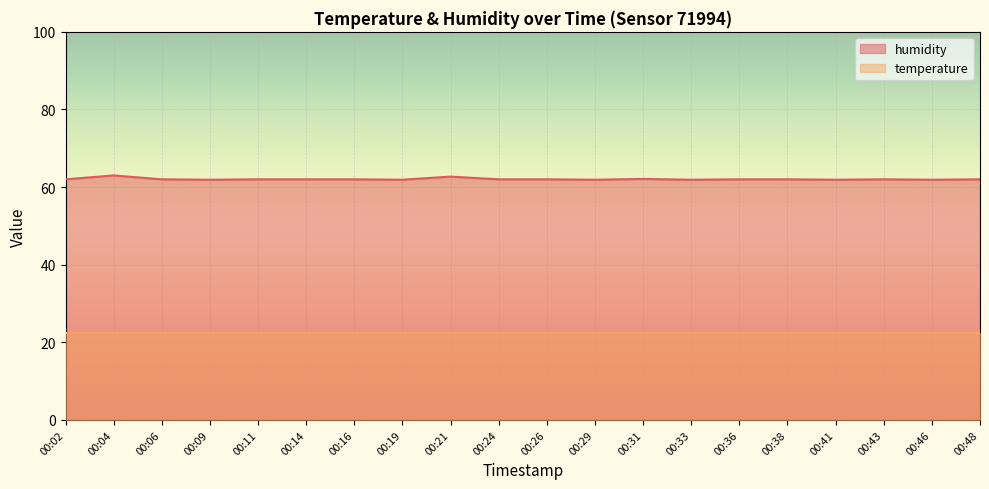

Is it true that the value at 00:14 is 93.8?

False